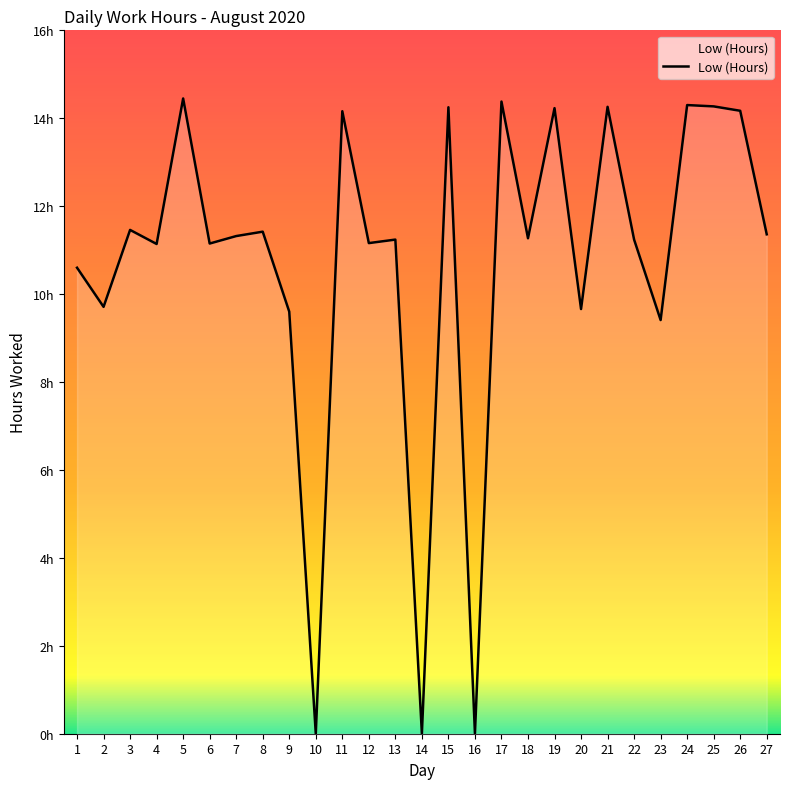

Between 23 and 11, which is larger?

11